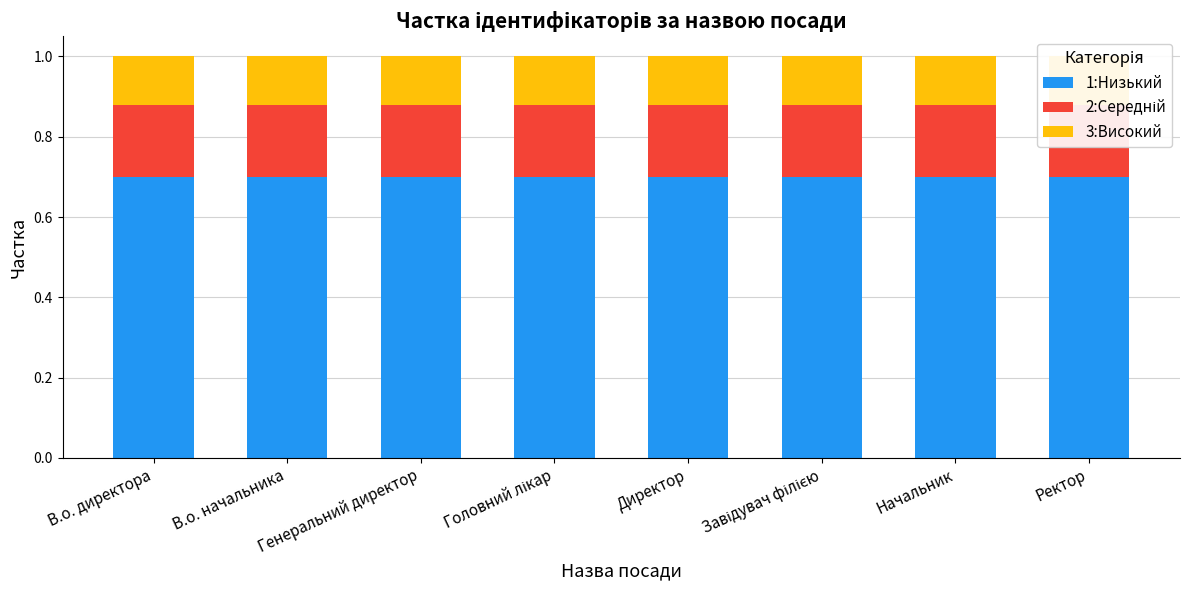

How many bars are there in total?

24